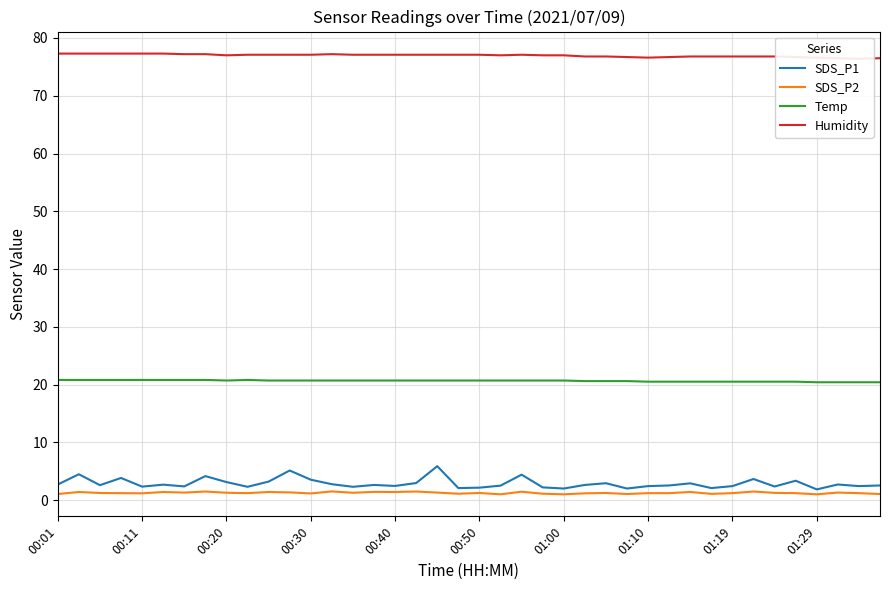

Reading left to right, what are all the values shown in this chart?

SDS_P1: 2.7	4.5	2.6	3.8	2.3	2.7	2.4	4.2	3.1	2.3	3.2	5.1	3.5	2.8	2.3	2.6	2.5	3.0	5.9	2.1	2.1	2.5	4.4	2.2	2.0	2.6	2.9	2.0	2.4	2.5	2.9	2.1	2.4	3.6	2.4	3.4	1.9	2.7	2.4	2.5
SDS_P2: 1.1	1.4	1.2	1.2	1.2	1.4	1.3	1.5	1.3	1.2	1.4	1.3	1.1	1.5	1.3	1.4	1.4	1.5	1.3	1.1	1.2	1.0	1.4	1.1	1.0	1.2	1.2	1.1	1.2	1.2	1.4	1.1	1.2	1.5	1.2	1.2	1.0	1.3	1.2	1.1
Temp: 20.8	20.8	20.8	20.8	20.8	20.8	20.8	20.8	20.7	20.8	20.7	20.7	20.7	20.7	20.7	20.7	20.7	20.7	20.7	20.7	20.7	20.7	20.7	20.7	20.7	20.6	20.6	20.6	20.5	20.5	20.5	20.5	20.5	20.5	20.5	20.5	20.4	20.4	20.4	20.4
Humidity: 77.3	77.3	77.3	77.3	77.3	77.3	77.2	77.2	77.0	77.1	77.1	77.1	77.1	77.2	77.1	77.1	77.1	77.1	77.1	77.1	77.1	77.0	77.1	77.0	77.0	76.8	76.8	76.7	76.6	76.7	76.8	76.8	76.8	76.8	76.8	76.7	76.6	76.5	76.4	76.5